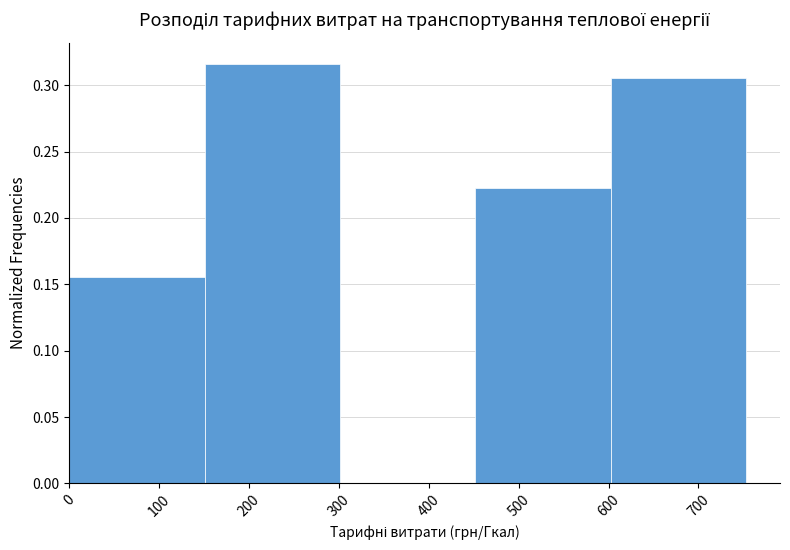

How tall is the bar that spans 0 to 150 on the x-axis? Neither the bar edges nor the heights are printed on the chart, so give them approximately, as read against the axes.

0.155